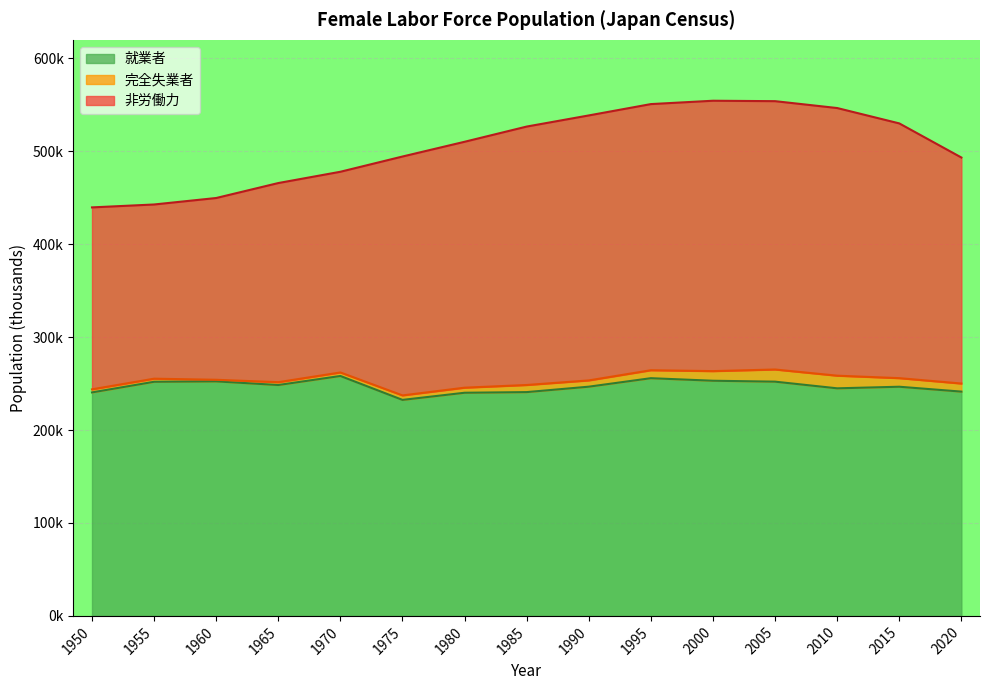

What is the maximum value shown in the chart?

554.5